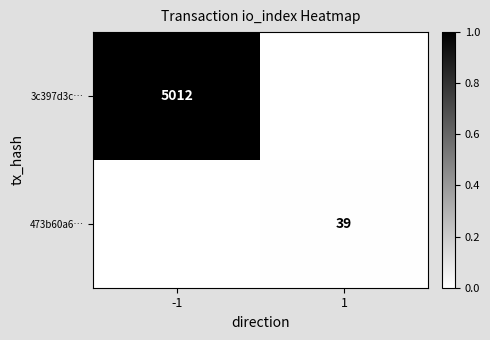

Between 1 and -1, which is larger?

-1